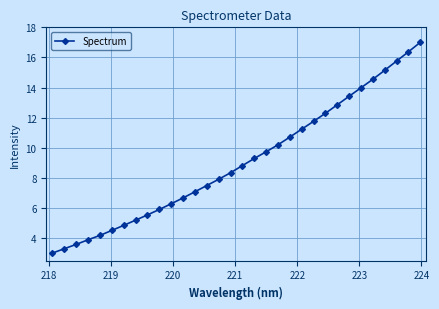

How many lines are shown in the chart?

1